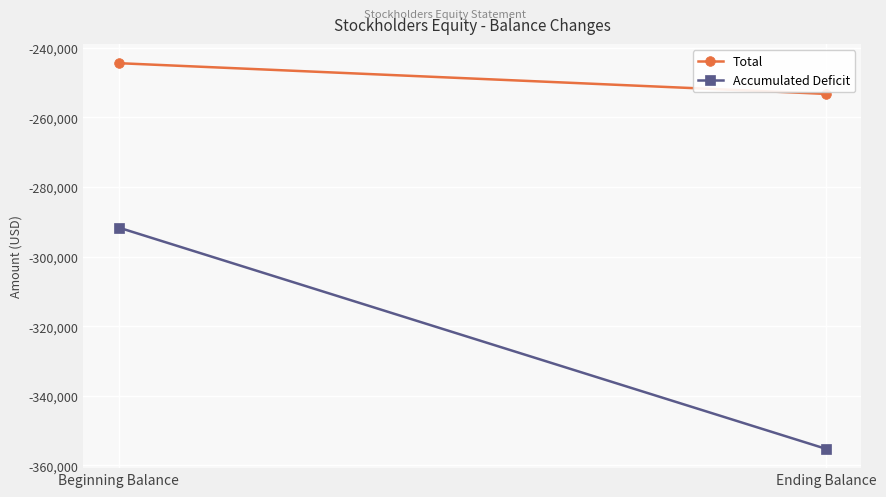

What is the difference between the maximum and minimum values in the Total series?

8831